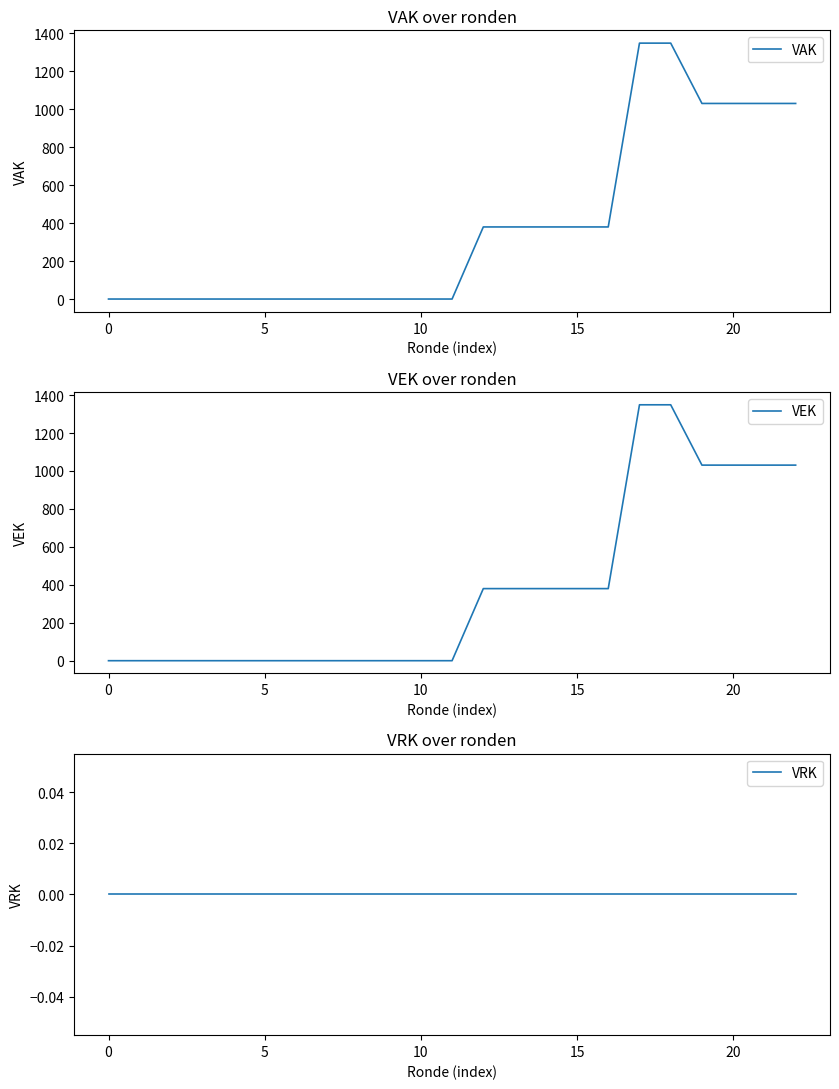

Is this an area chart (filled region under the line)?

No